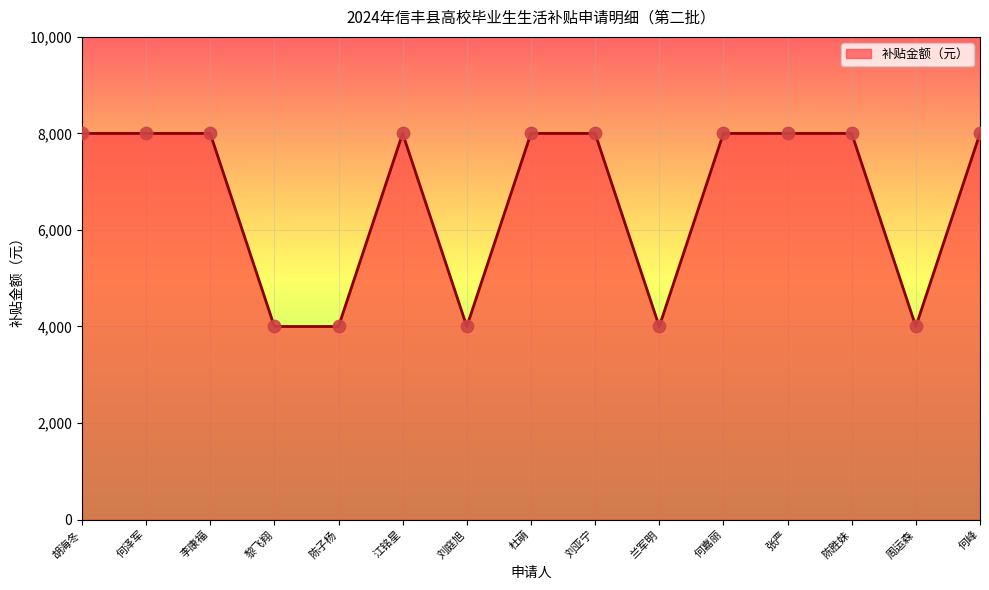

What is the change in value from 江铭星 to 周运森?

-4000